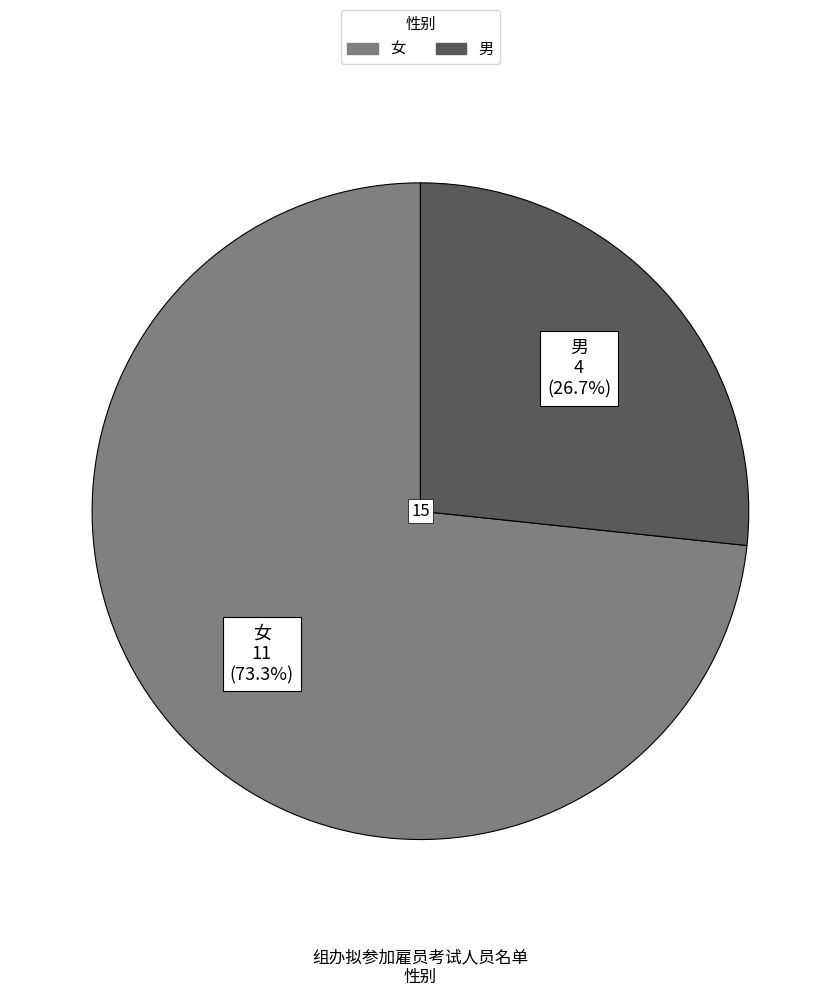

Approximately how many times larger is the value at 男 compared to 女?

0.4